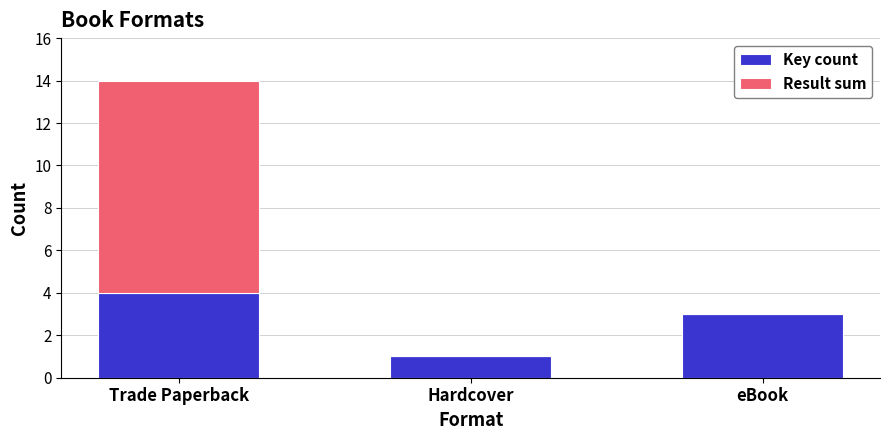

What is the sum of all Key count values?

8